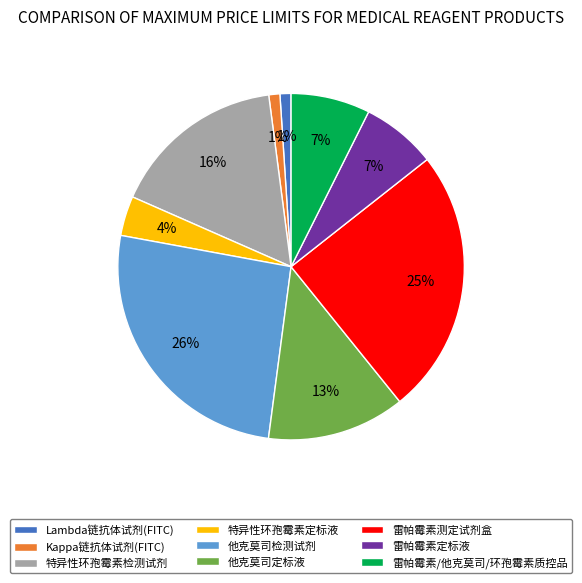

Does 雷帕霉素定标液 represent more than half of the total?

No